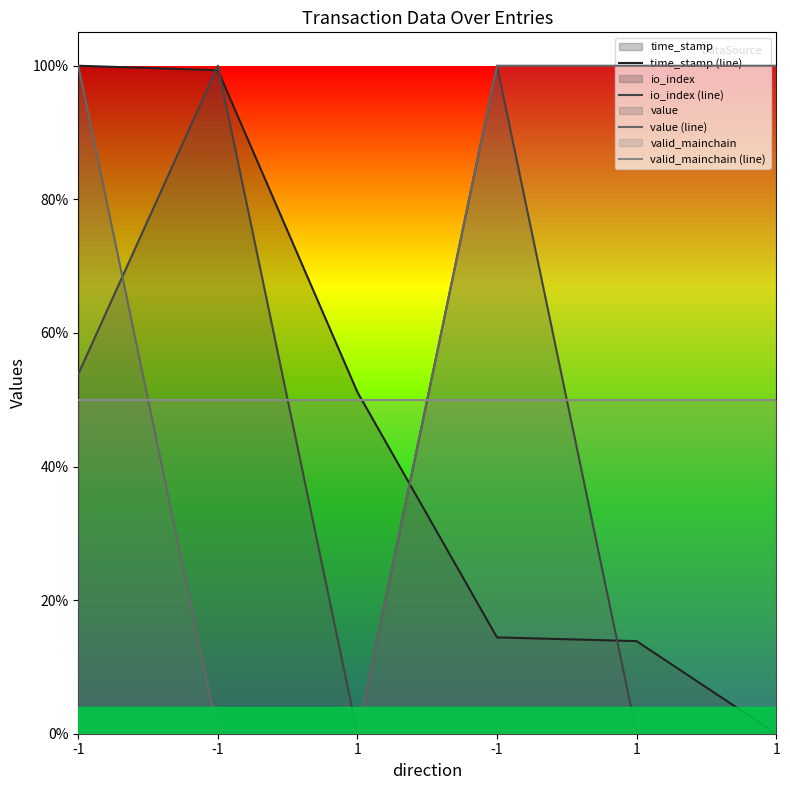

Reading left to right, extract all data points from this chart.

time_stamp (line): 1.0	1.0	0.5	0.1	0.1	0.0
io_index (line): 0.5	1.0	0.0	1.0	0.0	0.0
value (line): 1.0	0.0	0.0	1.0	1.0	1.0
valid_mainchain (line): 0.5	0.5	0.5	0.5	0.5	0.5